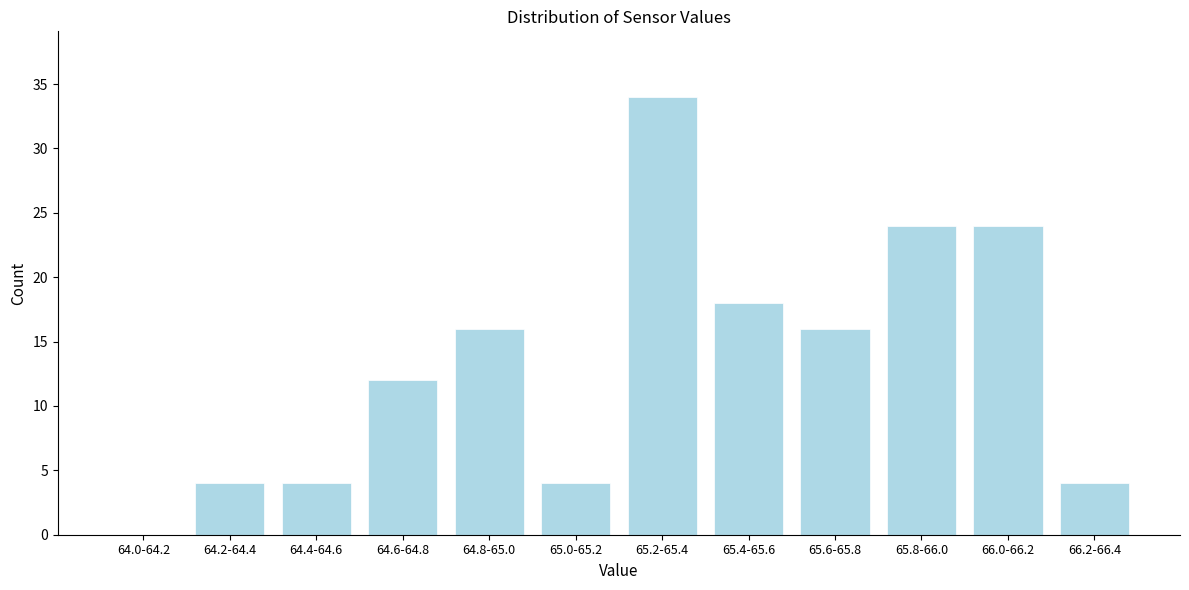

Reading right to left, what are all the values shown in this chart?

66.2-66.4=4	66.0-66.2=24	65.8-66.0=24	65.6-65.8=16	65.4-65.6=18	65.2-65.4=34	65.0-65.2=4	64.8-65.0=16	64.6-64.8=12	64.4-64.6=4	64.2-64.4=4	64.0-64.2=0